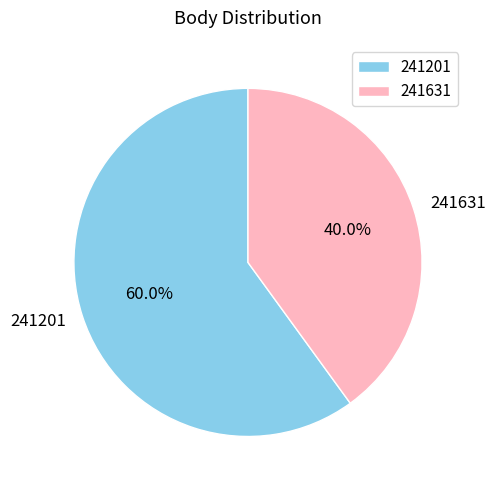

To the nearest percent, what is the difference between the 241201 and 241631 slice percentages?

20%